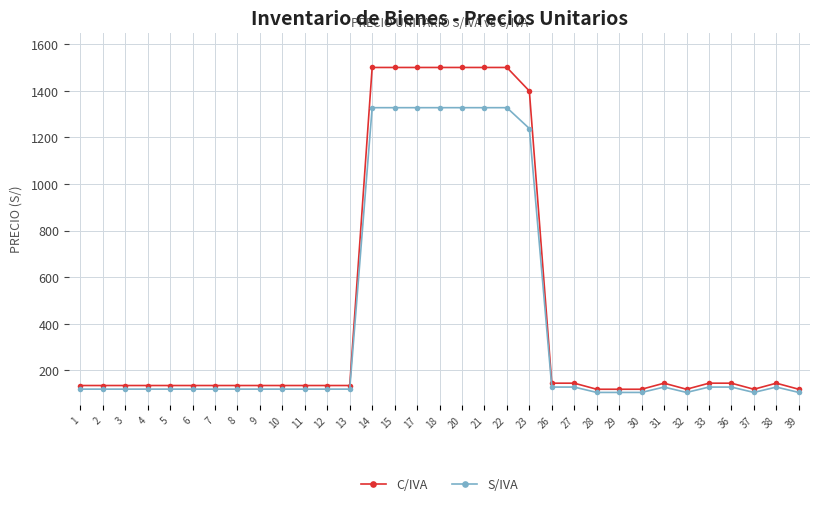

What is the difference between the maximum and second lowest values in the C/IVA series?

1381.0